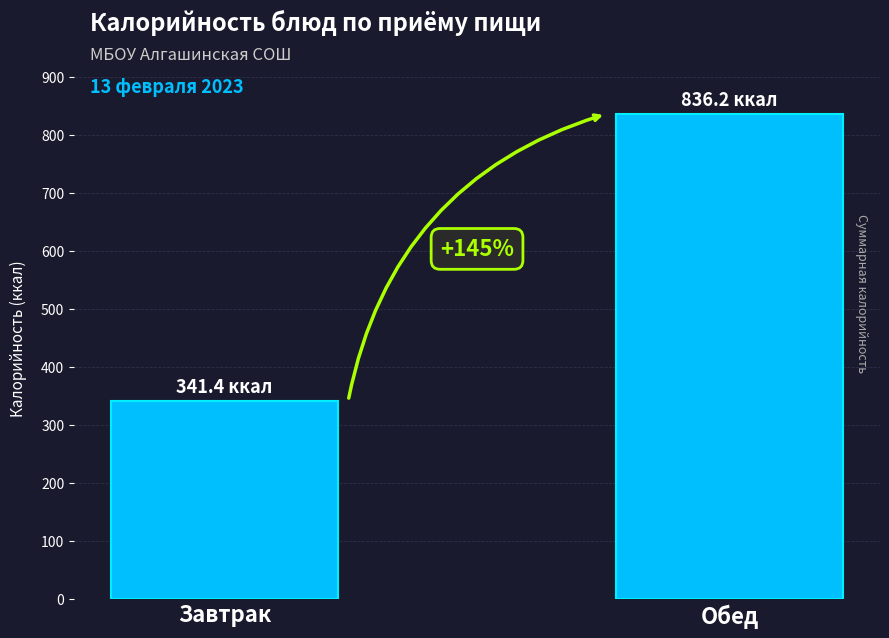

Are the bars horizontal?

No